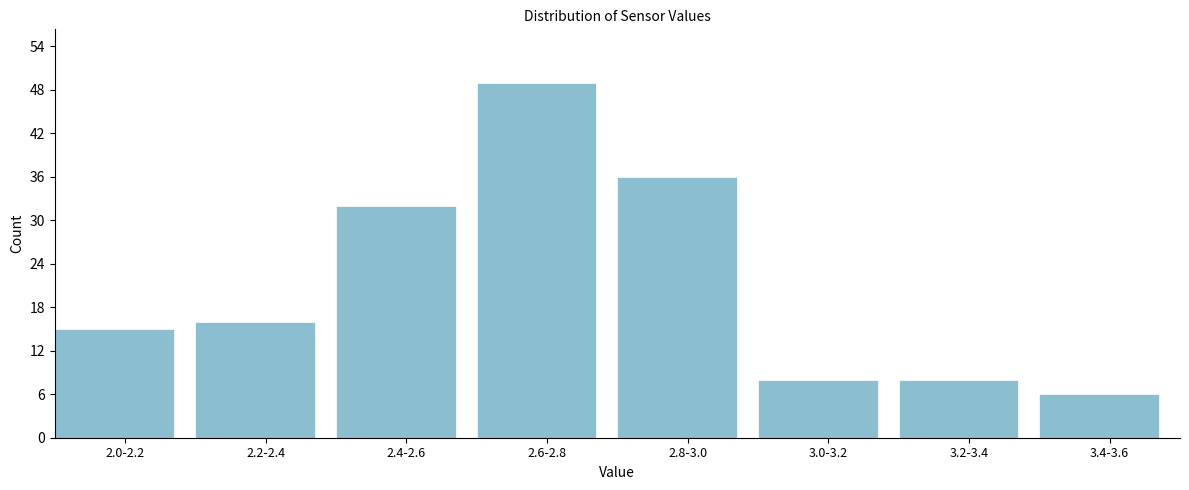

Reading right to left, extract all data points from this chart.

6	8	8	36	49	32	16	15